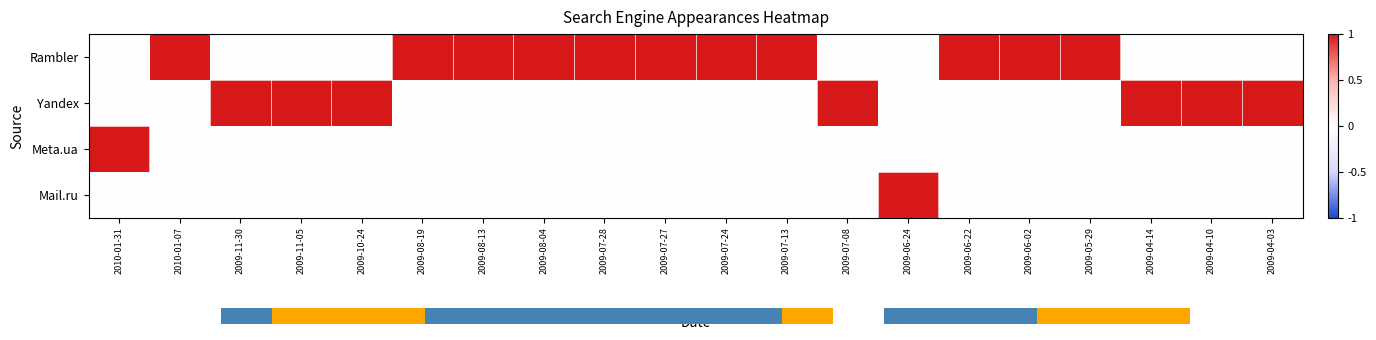

Reading left to right, extract all data points from this chart.

Rambler: 2010-01-31=0	2010-01-07=1	2009-11-30=0	2009-11-05=0	2009-10-24=0	2009-08-19=1	2009-08-13=1	2009-08-04=1	2009-07-28=1	2009-07-27=1	2009-07-24=1	2009-07-13=1	2009-07-08=0	2009-06-24=0	2009-06-22=1	2009-06-02=1	2009-05-29=1	2009-04-14=0	2009-04-10=0	2009-04-03=0
Yandex: 2010-01-31=0	2010-01-07=0	2009-11-30=1	2009-11-05=1	2009-10-24=1	2009-08-19=0	2009-08-13=0	2009-08-04=0	2009-07-28=0	2009-07-27=0	2009-07-24=0	2009-07-13=0	2009-07-08=1	2009-06-24=0	2009-06-22=0	2009-06-02=0	2009-05-29=0	2009-04-14=1	2009-04-10=1	2009-04-03=1
Meta.ua: 2010-01-31=1	2010-01-07=0	2009-11-30=0	2009-11-05=0	2009-10-24=0	2009-08-19=0	2009-08-13=0	2009-08-04=0	2009-07-28=0	2009-07-27=0	2009-07-24=0	2009-07-13=0	2009-07-08=0	2009-06-24=0	2009-06-22=0	2009-06-02=0	2009-05-29=0	2009-04-14=0	2009-04-10=0	2009-04-03=0
Mail.ru: 2010-01-31=0	2010-01-07=0	2009-11-30=0	2009-11-05=0	2009-10-24=0	2009-08-19=0	2009-08-13=0	2009-08-04=0	2009-07-28=0	2009-07-27=0	2009-07-24=0	2009-07-13=0	2009-07-08=0	2009-06-24=1	2009-06-22=0	2009-06-02=0	2009-05-29=0	2009-04-14=0	2009-04-10=0	2009-04-03=0